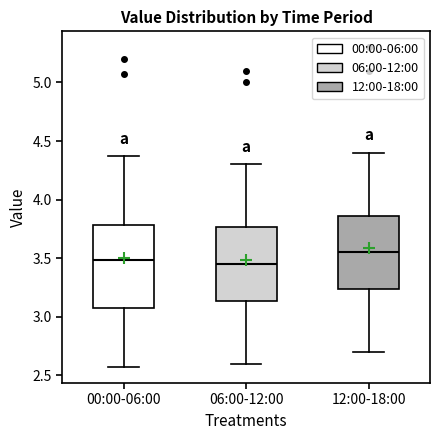

Which box's median line is the highest?

12:00-18:00